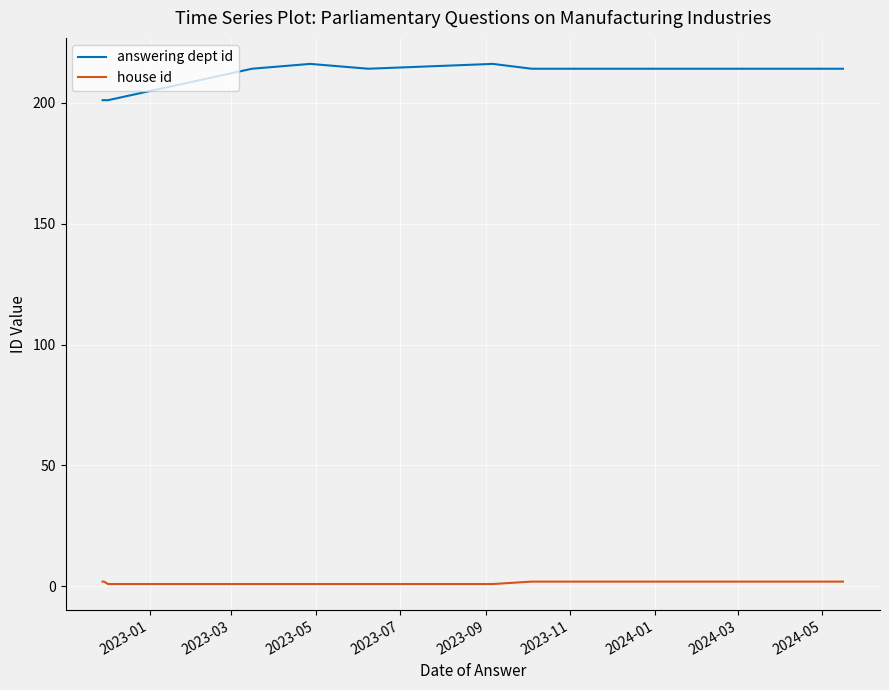

Which series has the widest spread of values?

answering dept id